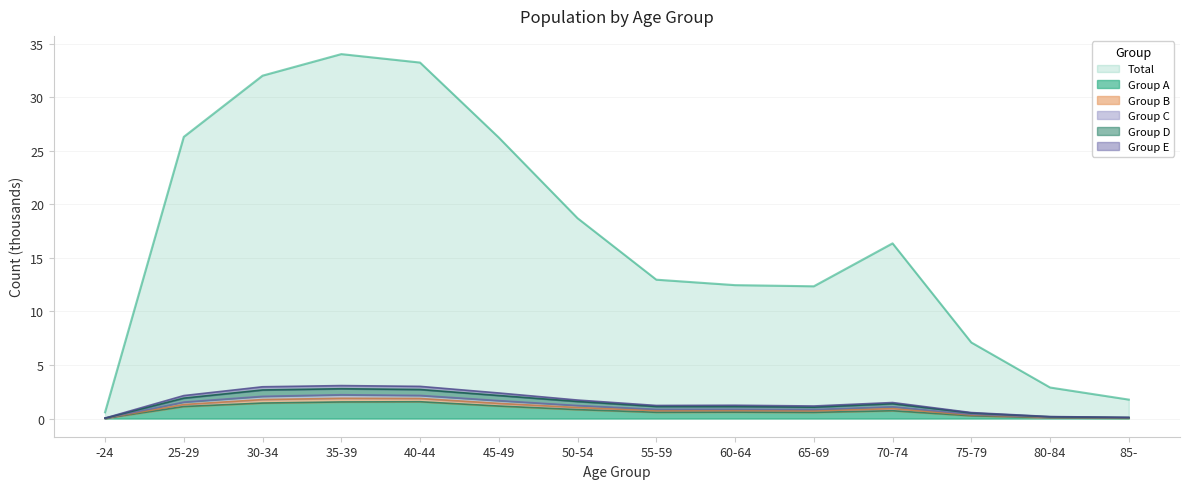

Is the value of Group A at 30-34 greater than the value of Total at 45-49?

No